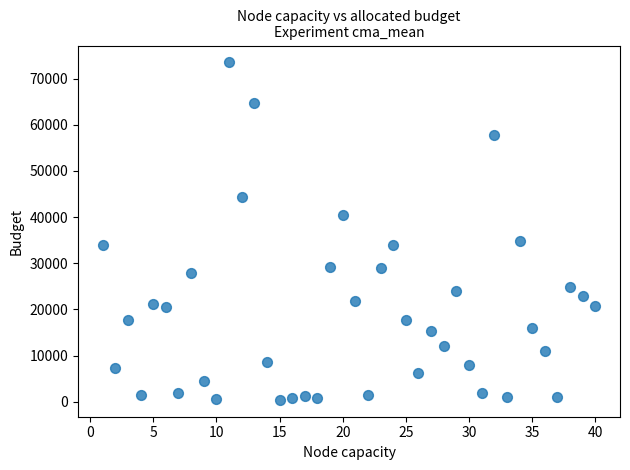

What is the range of X values (max minus min)?

39